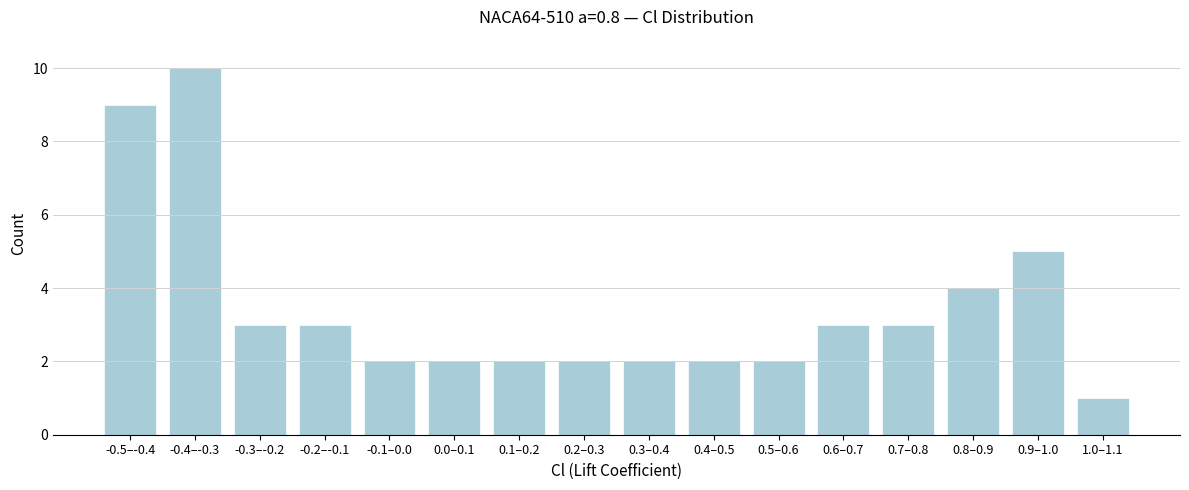

Reading left to right, what are all the values shown in this chart?

-0.5–-0.4=9	-0.4–-0.3=10	-0.3–-0.2=3	-0.2–-0.1=3	-0.1–0.0=2	0.0–0.1=2	0.1–0.2=2	0.2–0.3=2	0.3–0.4=2	0.4–0.5=2	0.5–0.6=2	0.6–0.7=3	0.7–0.8=3	0.8–0.9=4	0.9–1.0=5	1.0–1.1=1